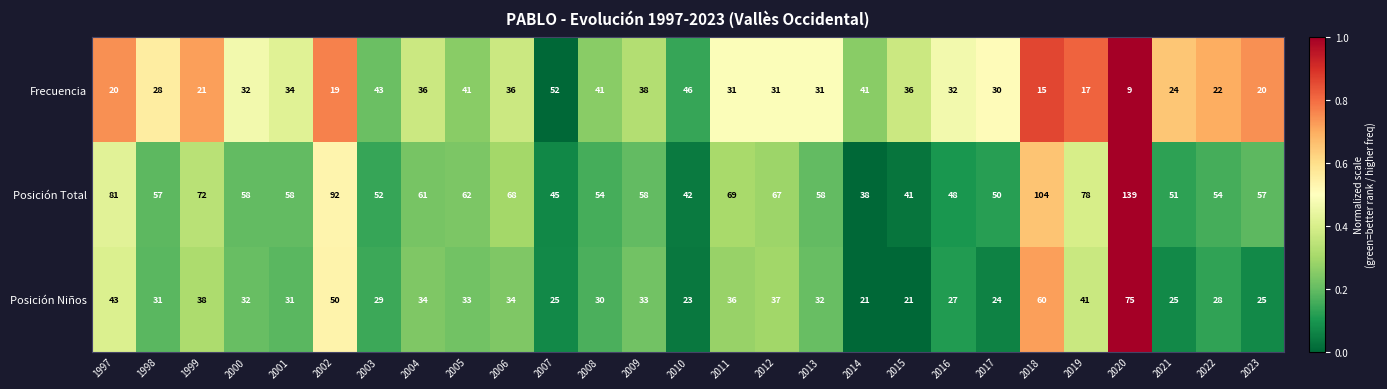

The value of Posición Niños at 2017 is 24. True or false?

True